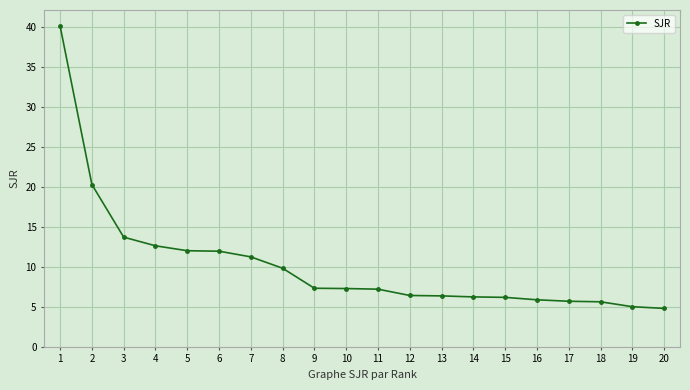

What is the maximum value shown in the chart?

40.1